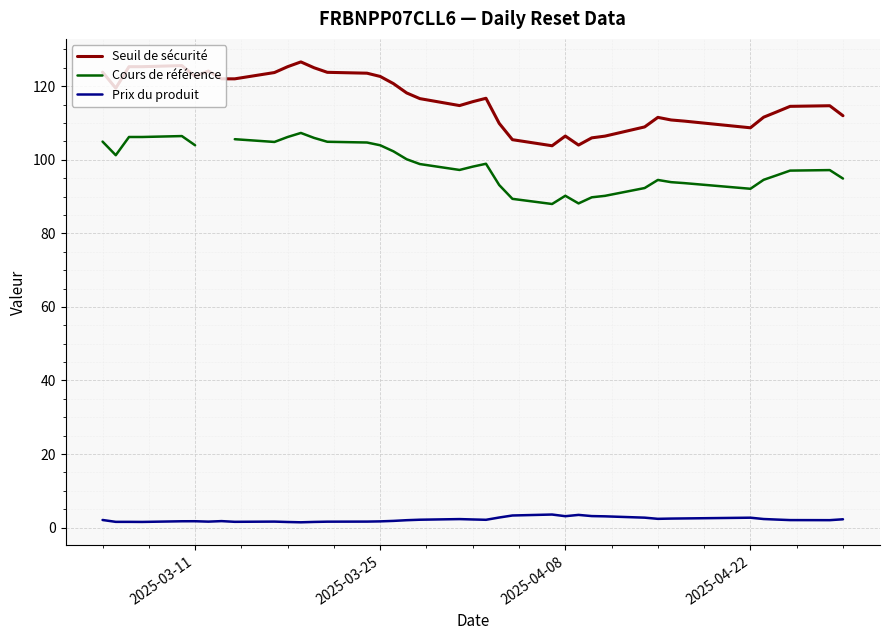

True or false: Seuil de sécurité has a value of 106.5 at 2025-04-08.

True